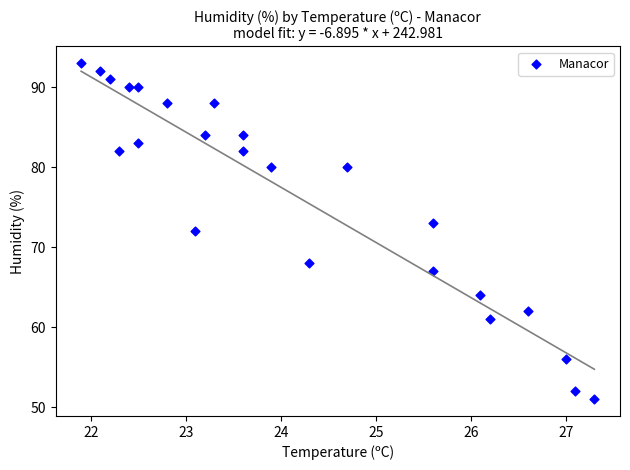

What is the range of Y values (max minus min)?

42